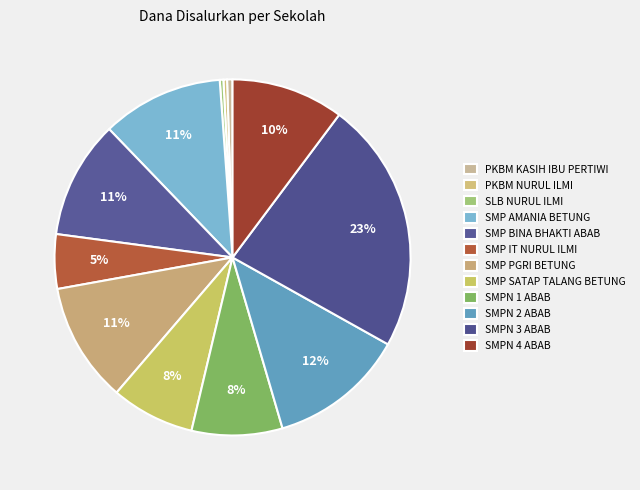

Is it true that PKBM NURUL ILMI is 13% of the pie?

False